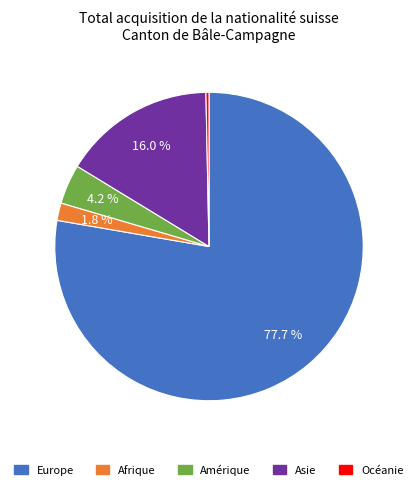

Which slice is the smallest?

Océanie